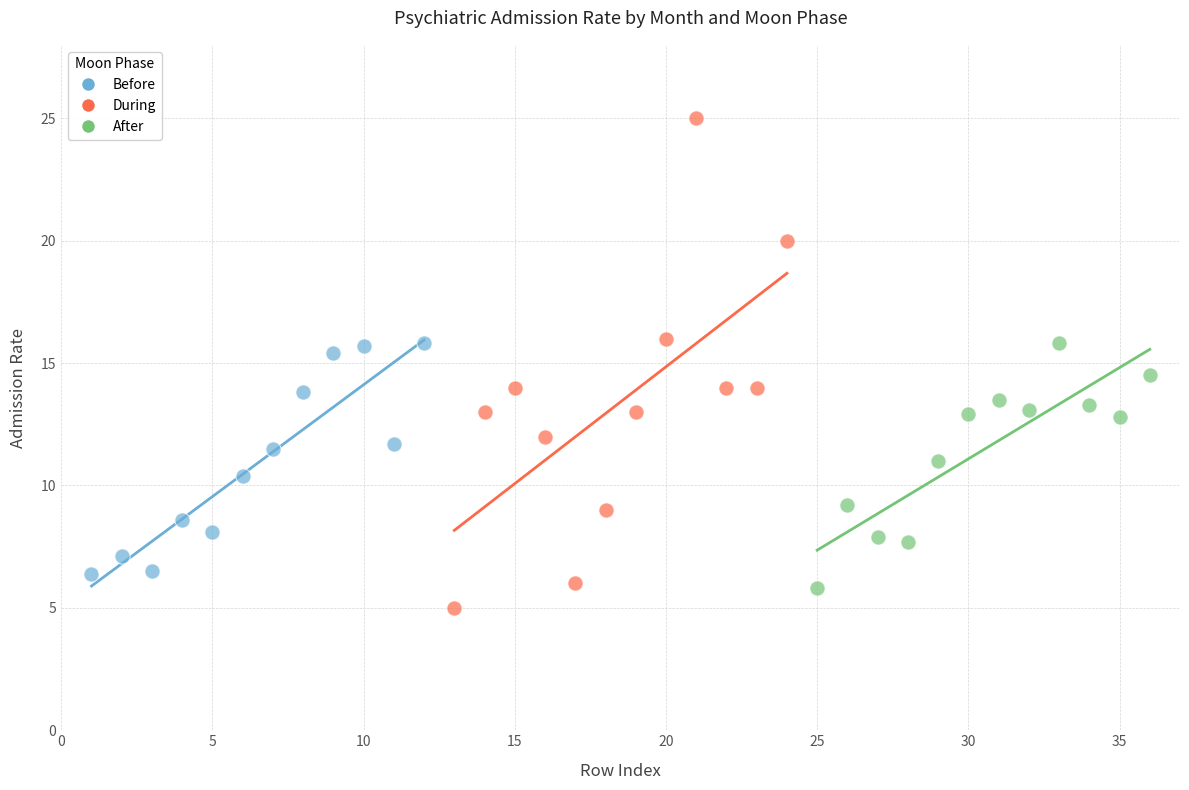

Which series contains the lowest Y value?

During